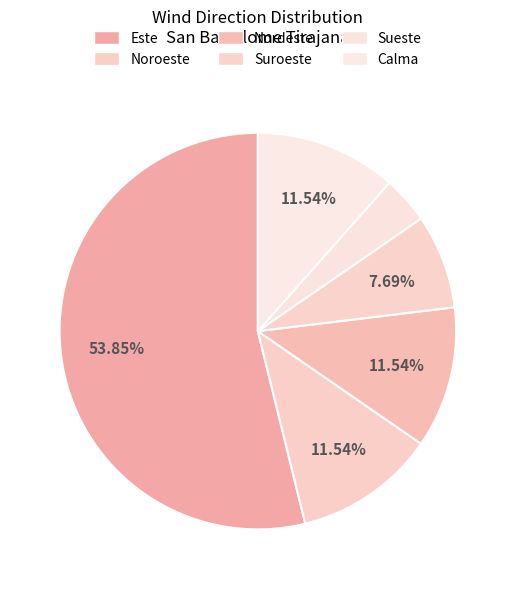

True or false: Nordeste accounts for 1% of the total.

False